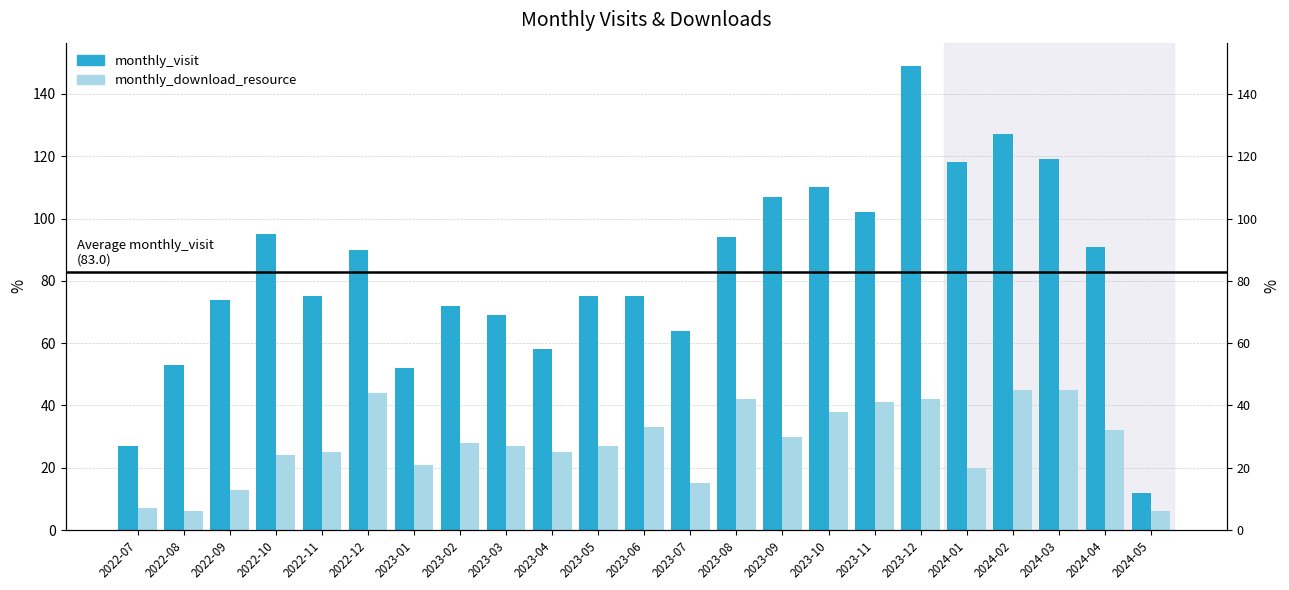

What position from the right is 2023-03?

15